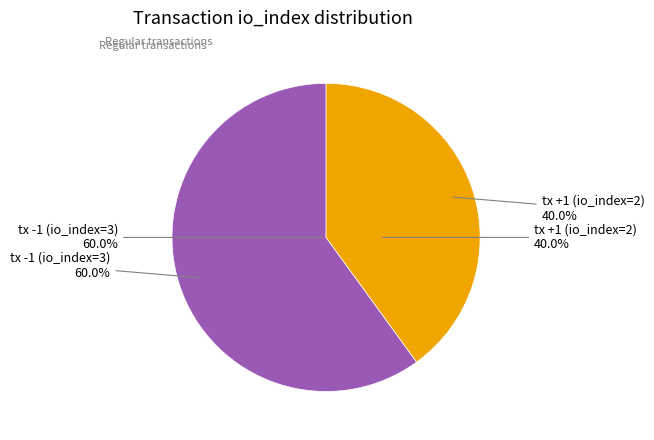

What is the ratio of the value at tx -1 (io_index=3) to the value at tx +1 (io_index=2)?

1.5